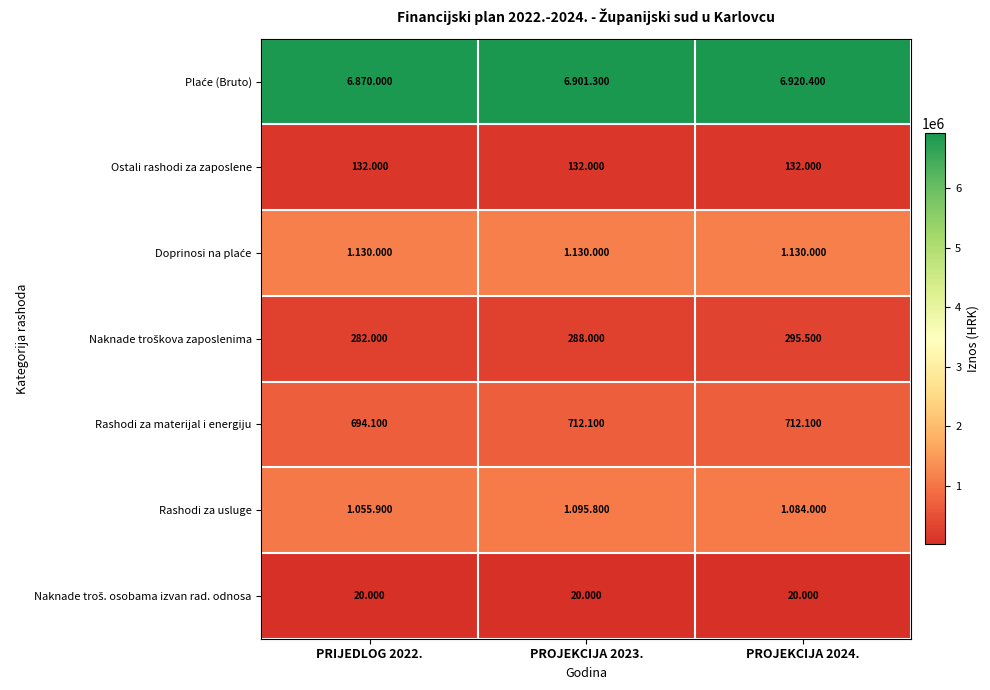

What is the average value of the Doprinosi na plaće series?

1130000